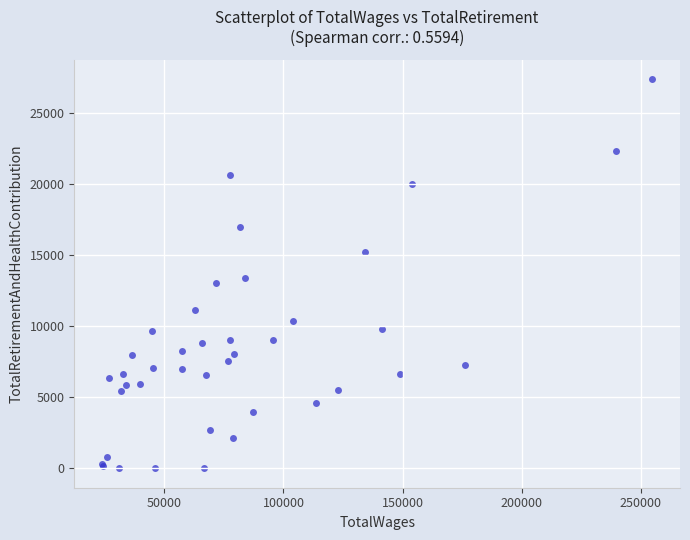

What Y value in the scatter plot is closest to 13683?

13373